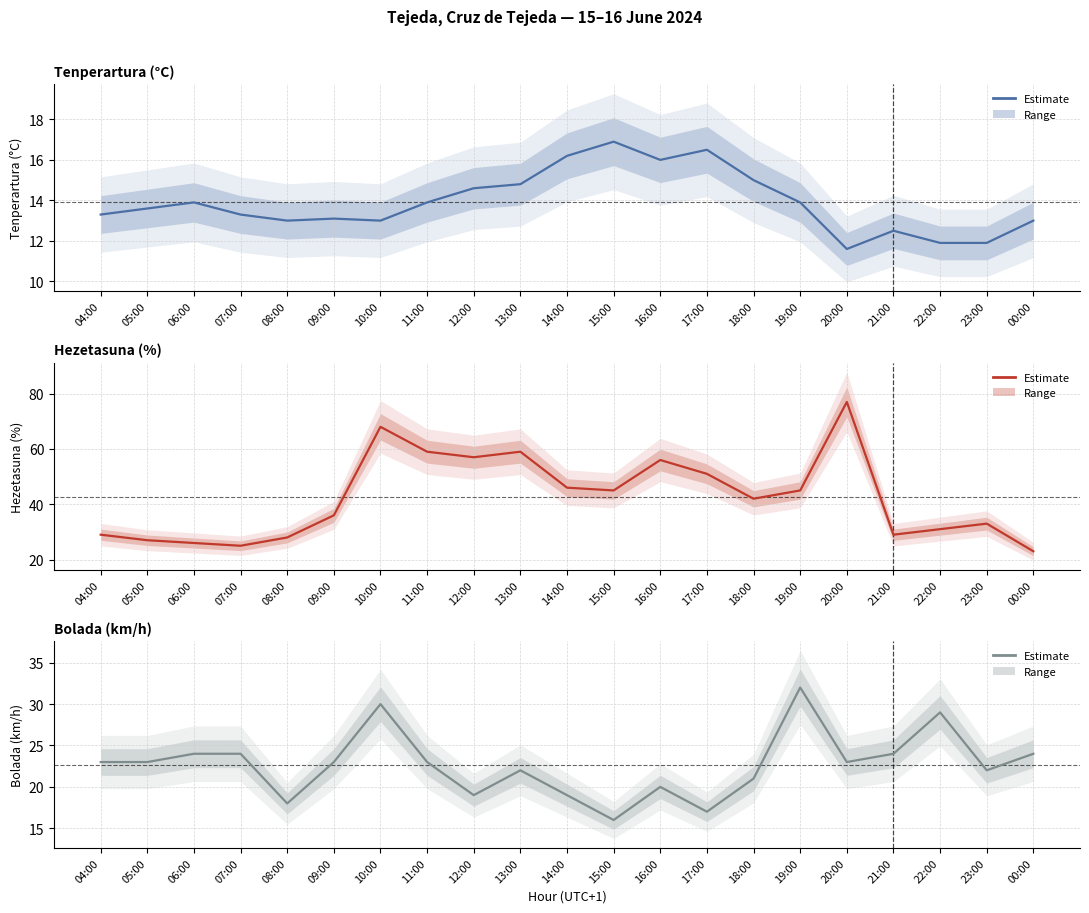

Rank the series by their maximum value, from lowest to highest.

Tenperartura (°C), Bolada (km/h), Hezetasuna (%)